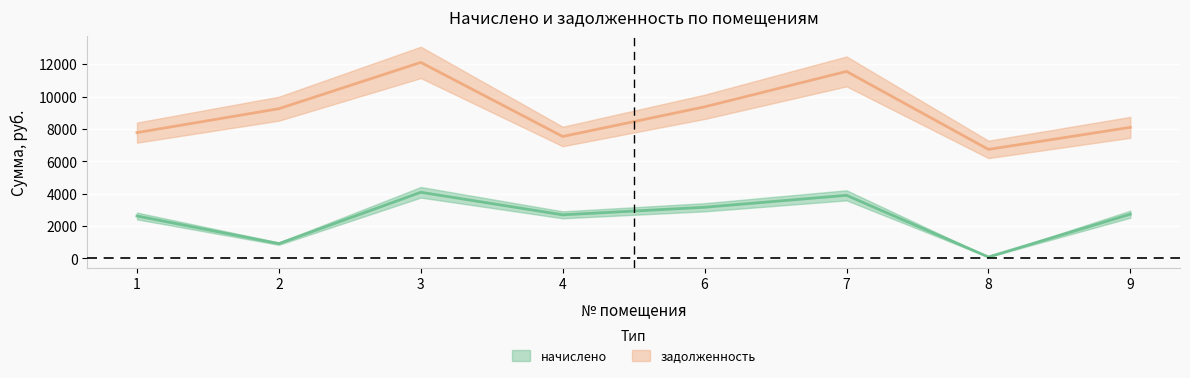

What is the spread (max minus min) of values at 6?

6207.4